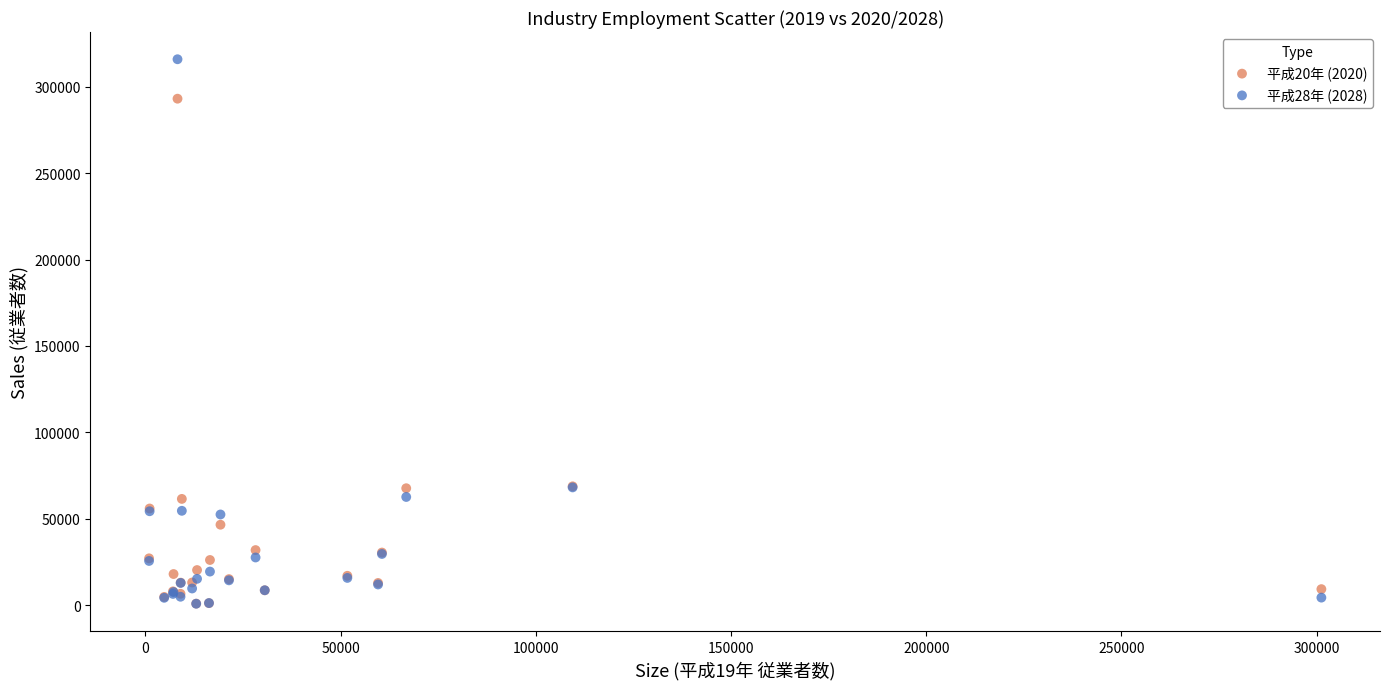

What are all the series names shown in the legend?

平成20年 (2020), 平成28年 (2028)